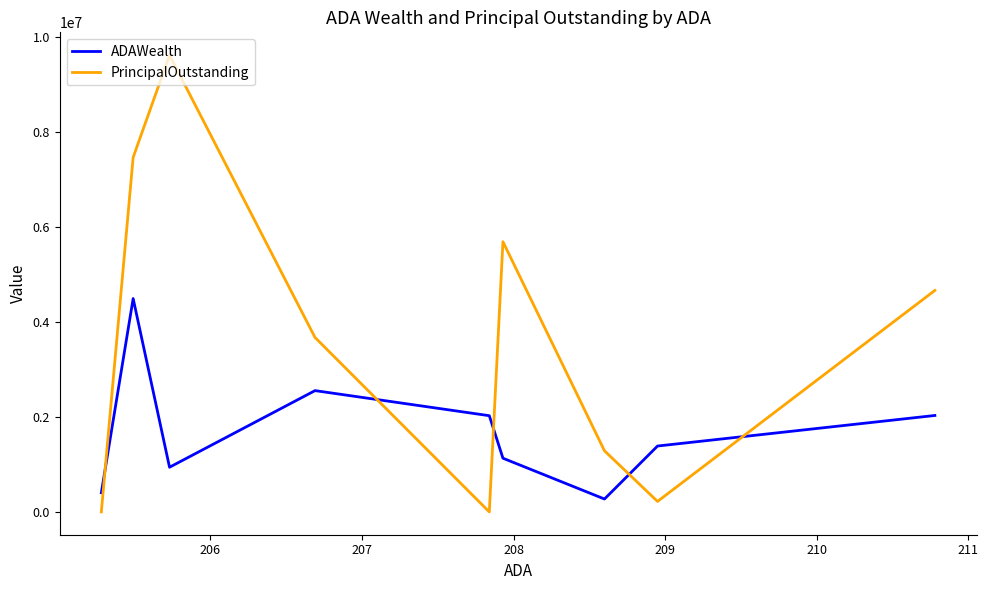

How many intersections are there between PrincipalOutstanding and ADAWealth?

5